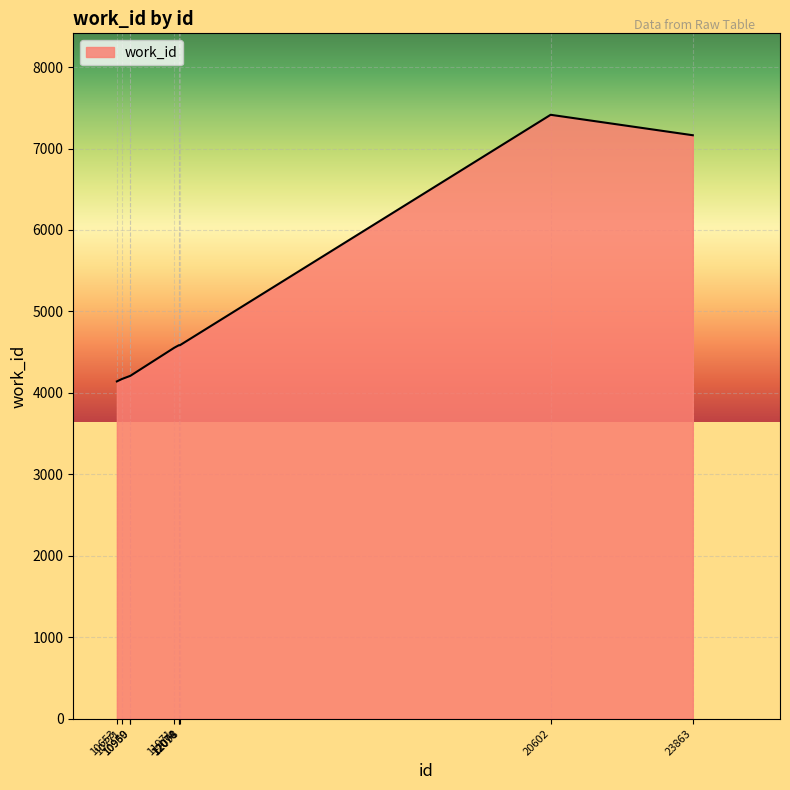

What is the minimum value shown in the chart?

4141